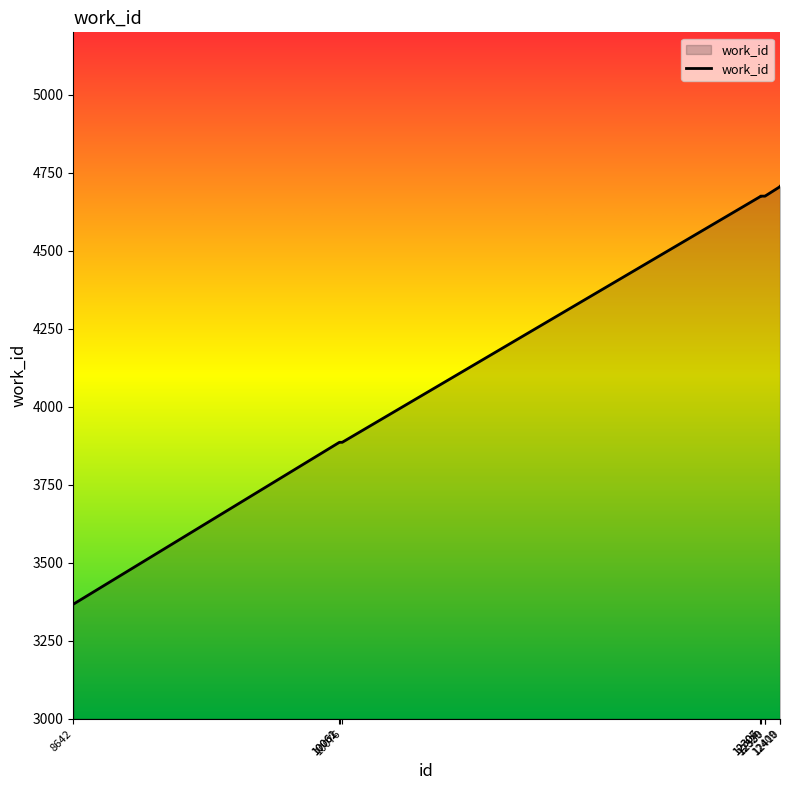

What is the maximum value shown in the chart?

4706